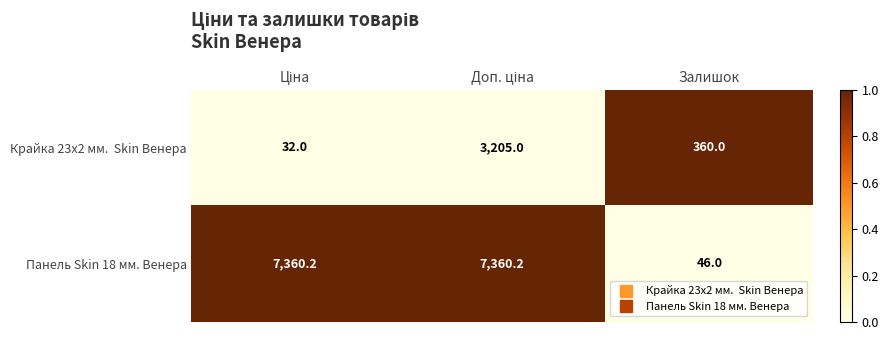

How many distinct data groups are displayed?

2